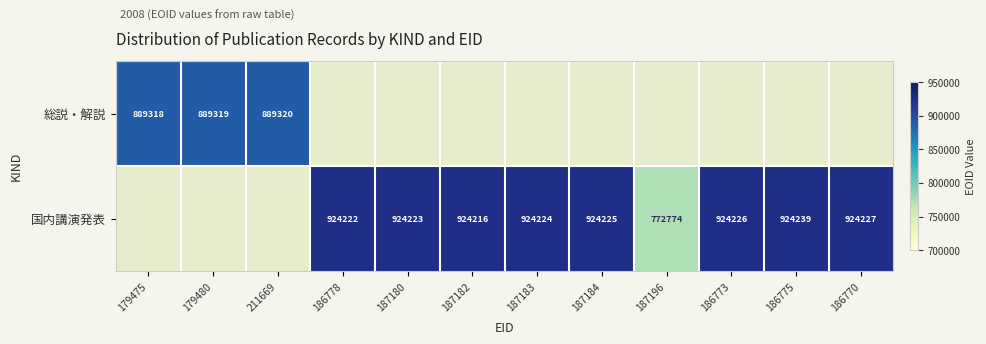

True or false: 総説・解説 has a value of 889320 at 211669.

True